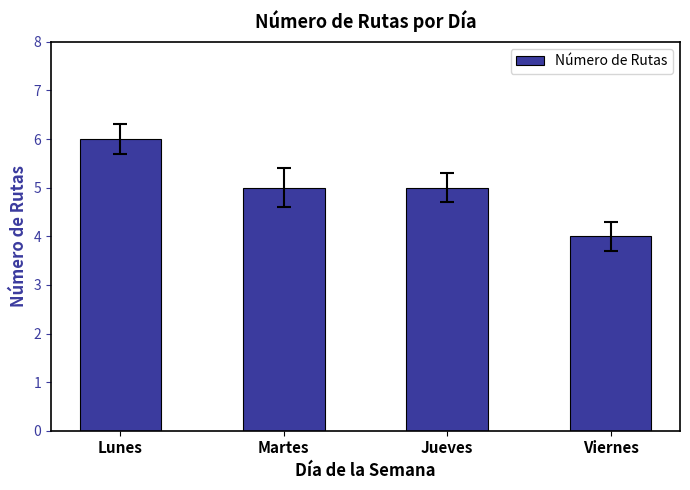

How many values are between 5 and 6?

3